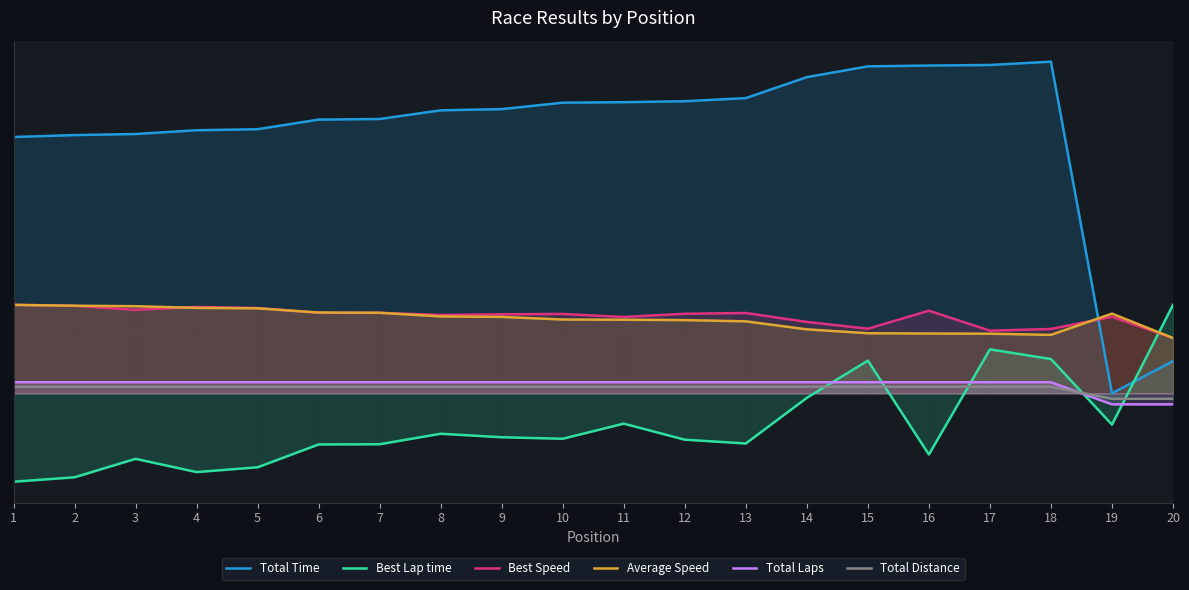

Reading left to right, list all the values displayed in this chart.

Total Time: 231.8	233.6	234.6	238.0	238.9	247.6	248.1	256.0	257.1	262.9	263.3	264.2	267.0	286.0	295.7	296.5	297.0	300.0	0.0	29.1
Best Lap time: -80.0	-76.0	-59.3	-71.3	-66.9	-46.3	-46.1	-36.6	-39.8	-41.1	-27.5	-42.0	-45.4	-4.1	29.6	-55.4	39.7	31.0	-28.3	80.0
Best Speed: 80.0	79.1	75.5	78.1	77.2	72.8	72.8	70.8	71.5	71.8	69.0	71.9	72.6	64.5	58.4	74.7	56.7	58.2	69.2	50.0
Average Speed: 80.0	79.2	78.8	77.3	76.8	73.1	72.8	69.5	69.1	66.7	66.6	66.2	65.1	57.9	54.3	54.1	53.9	52.8	72.1	50.0
Total Laps: 10.0	10.0	10.0	10.0	10.0	10.0	10.0	10.0	10.0	10.0	10.0	10.0	10.0	10.0	10.0	10.0	10.0	10.0	-10.0	-10.0
Total Distance: 6.0	6.0	6.0	6.0	6.0	6.0	6.0	6.0	6.0	6.0	6.0	6.0	6.0	6.0	6.0	6.0	6.0	6.0	-5.0	-5.0